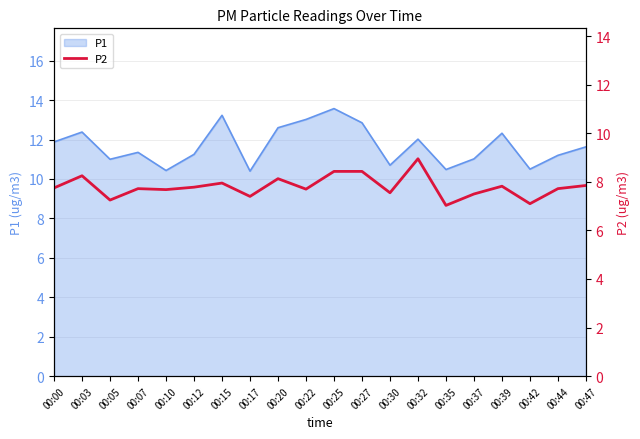

Which has a higher value, 00:30 or 00:44?

00:44